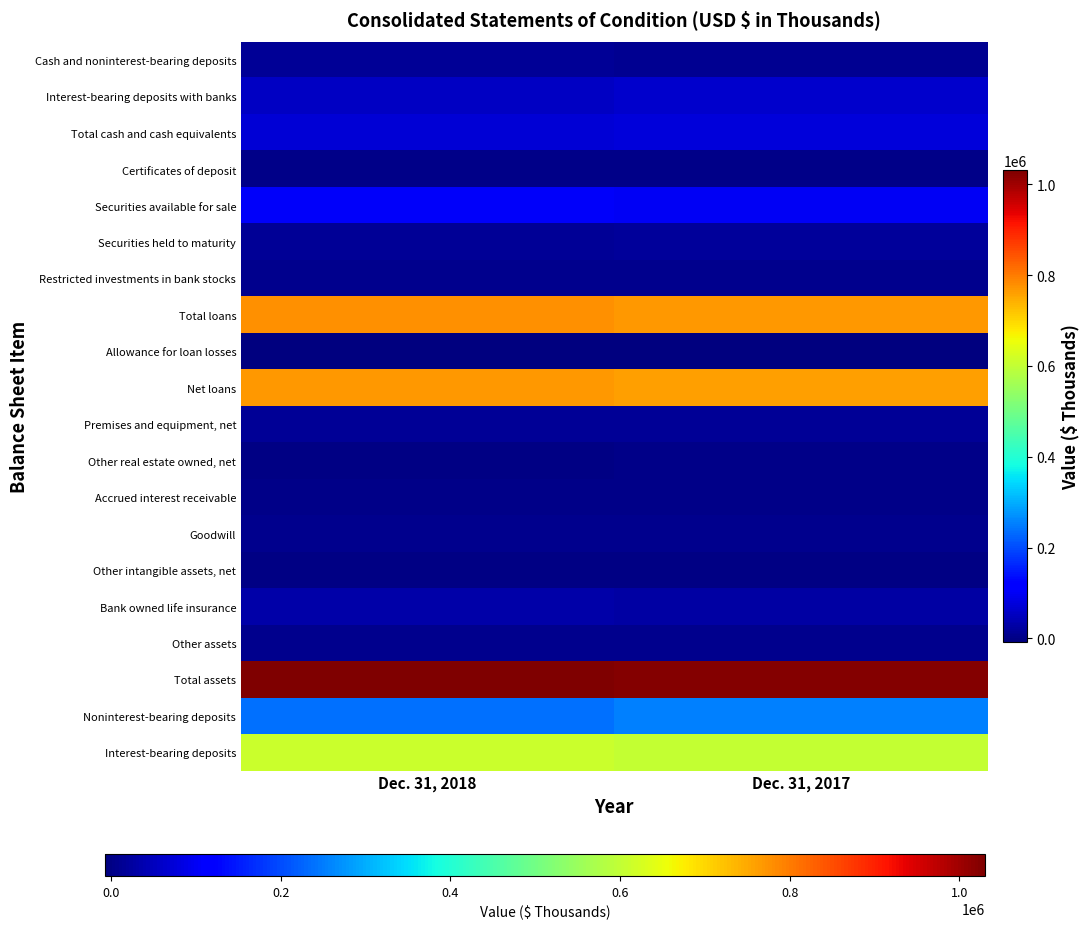

Reading left to right, extract all data points from this chart.

Cash and noninterest-bearing deposits: Dec. 31, 2018=13806	Dec. 31, 2017=12664
Interest-bearing deposits with banks: Dec. 31, 2018=57374	Dec. 31, 2017=61909
Total cash and cash equivalents: Dec. 31, 2018=71180	Dec. 31, 2017=74573
Certificates of deposit: Dec. 31, 2018=2065	Dec. 31, 2017=1820
Securities available for sale: Dec. 31, 2018=102164	Dec. 31, 2017=101125
Securities held to maturity: Dec. 31, 2018=15816	Dec. 31, 2017=17581
Restricted investments in bank stocks: Dec. 31, 2018=7506	Dec. 31, 2017=7506
Total loans: Dec. 31, 2018=777052	Dec. 31, 2017=769319
Allowance for loan losses: Dec. 31, 2018=-6728	Dec. 31, 2017=-7499
Net loans: Dec. 31, 2018=770324	Dec. 31, 2017=761820
Premises and equipment, net: Dec. 31, 2018=14855	Dec. 31, 2017=13281
Other real estate owned, net: Dec. 31, 2018=430	Dec. 31, 2017=1574
Accrued interest receivable: Dec. 31, 2018=2638	Dec. 31, 2017=2503
Goodwill: Dec. 31, 2018=7371	Dec. 31, 2017=7371
Other intangible assets, net: Dec. 31, 2018=379	Dec. 31, 2017=514
Bank owned life insurance: Dec. 31, 2018=29392	Dec. 31, 2017=28675
Other assets: Dec. 31, 2018=6373	Dec. 31, 2017=7947
Total assets: Dec. 31, 2018=1030493	Dec. 31, 2017=1026290
Noninterest-bearing deposits: Dec. 31, 2018=237821	Dec. 31, 2017=253655
Interest-bearing deposits: Dec. 31, 2018=608883	Dec. 31, 2017=603069